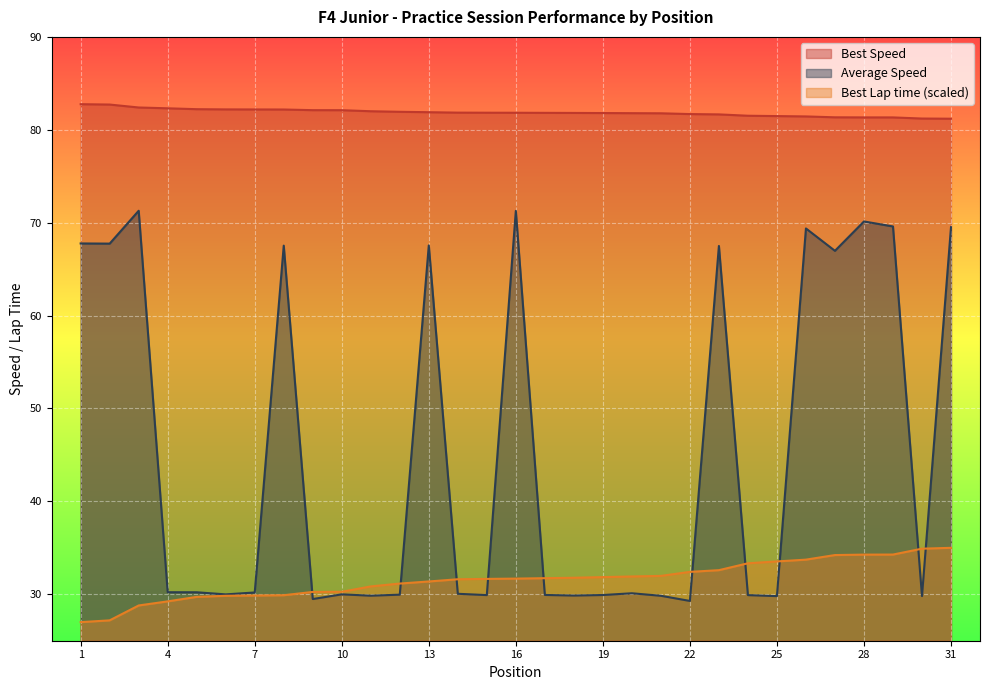

Between 2 and 13, which series saw the biggest shift?

Best Lap time